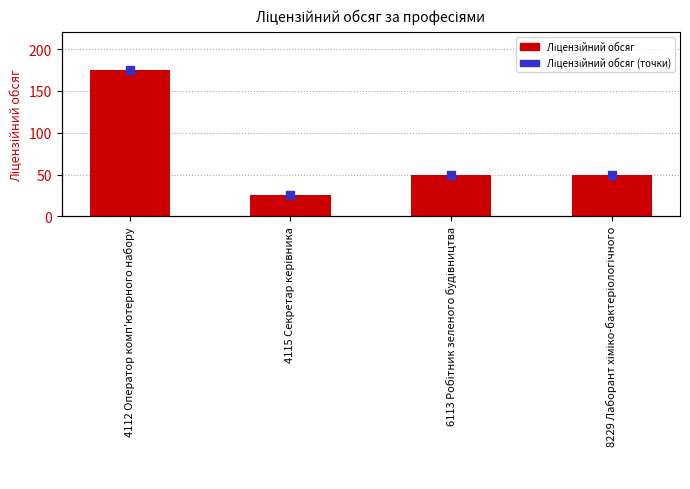

Is the value of Ліцензійний обсяг at 6113 Робітник зеленого будівництва greater than the value of Ліцензійний обсяг (точки) at 8229 Лаборант хіміко-бактеріологічного?

No